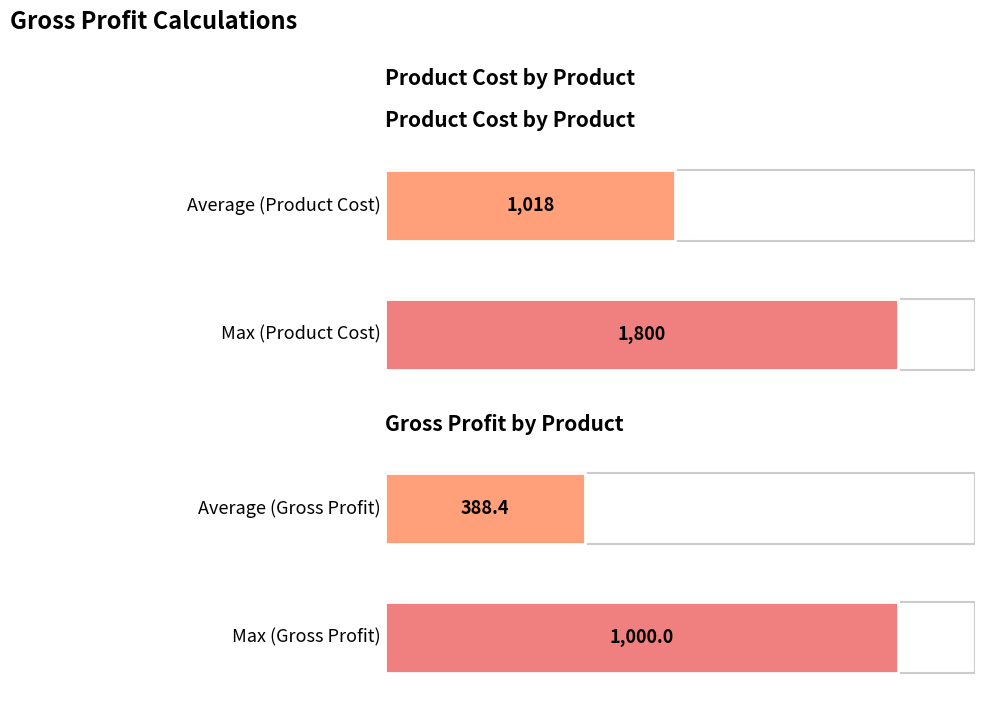

What is the average value of the Gross Profit series?

388.4